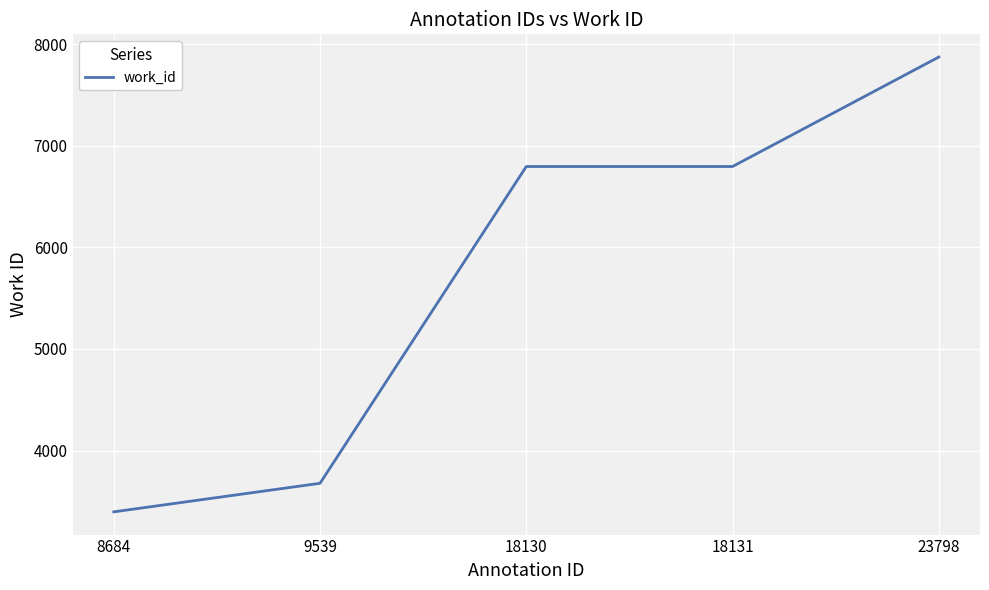

Is it true that the value at 18130 is 6795?

True